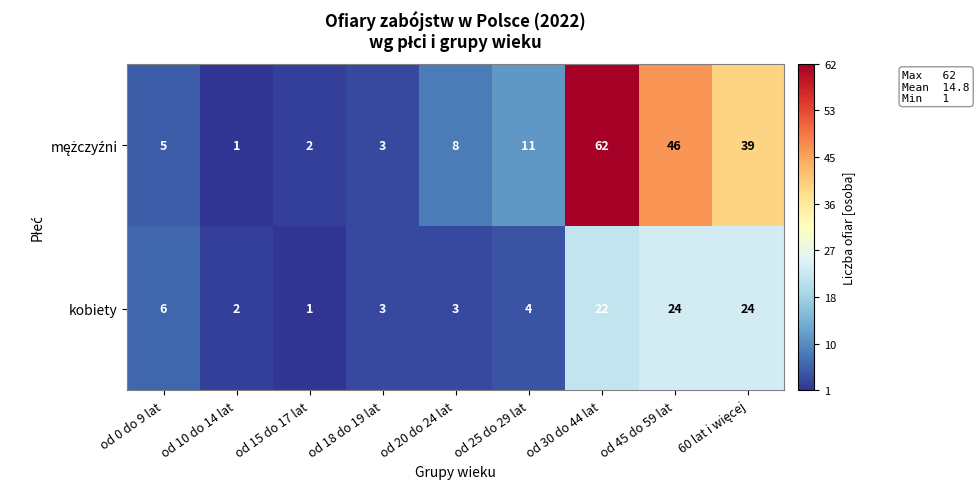

At how many categories does at least one series exceed 25?

3